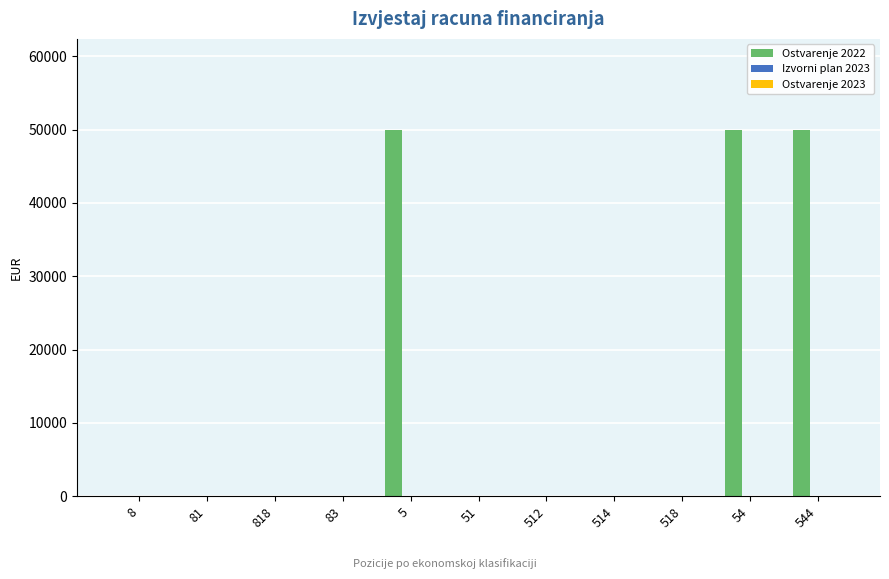

What is the sum of the values at 81 and 544?

49904.7